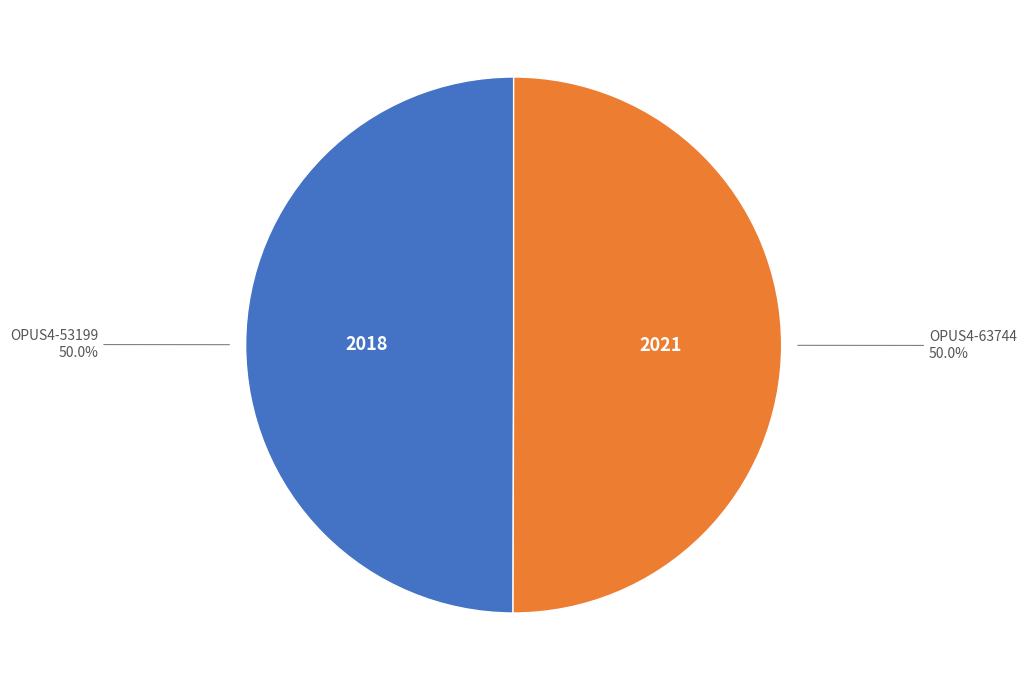

Combined, do OPUS4-53199 and OPUS4-63744 account for over 50%?

Yes